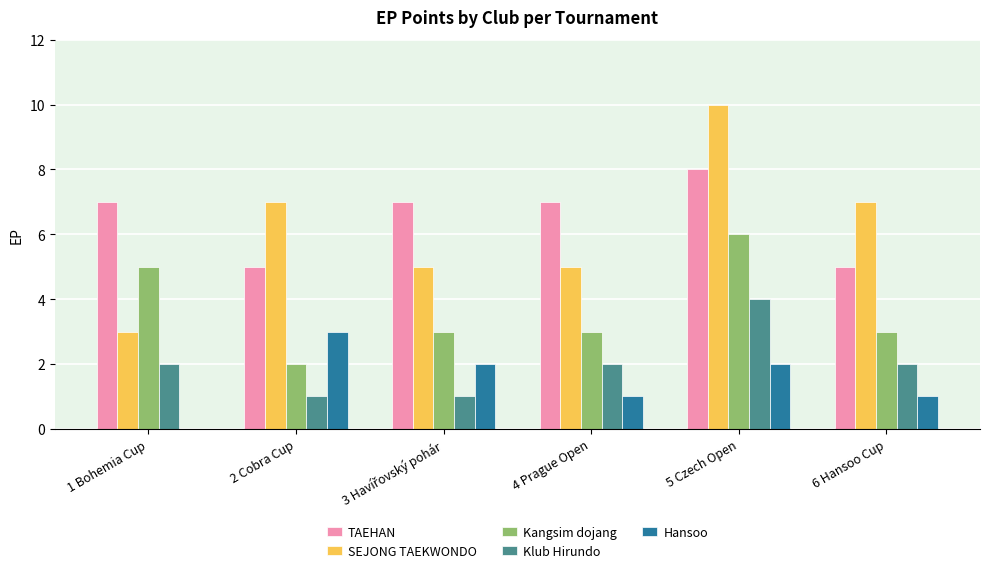

How many groups of bars are there?

6